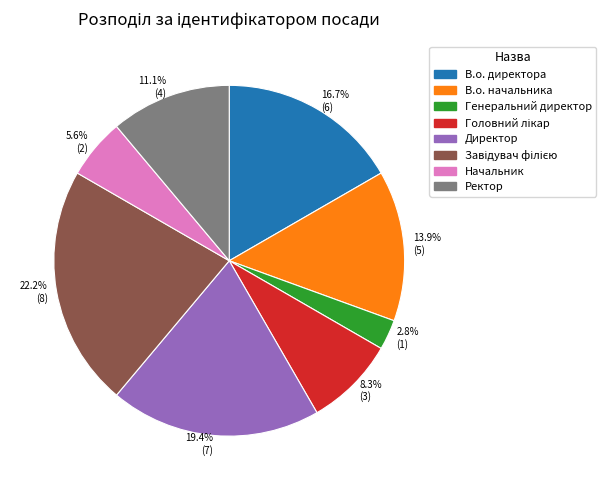

Does any single category account for the majority?

No